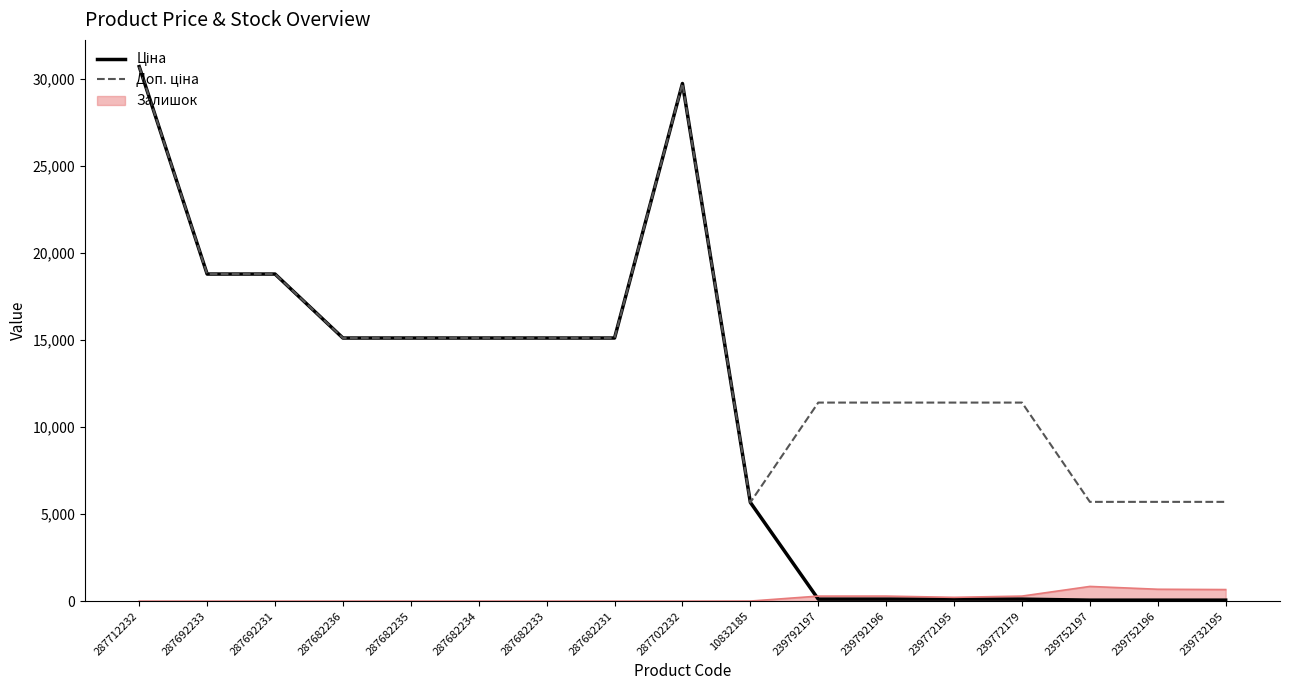

The Залишок series shows 0.0 at 287682231. True or false?

True